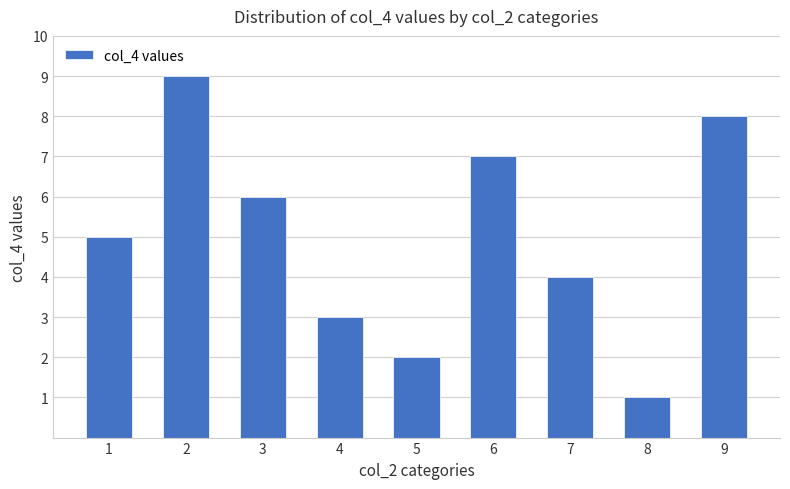

True or false: the data shows 5 at 2.

False